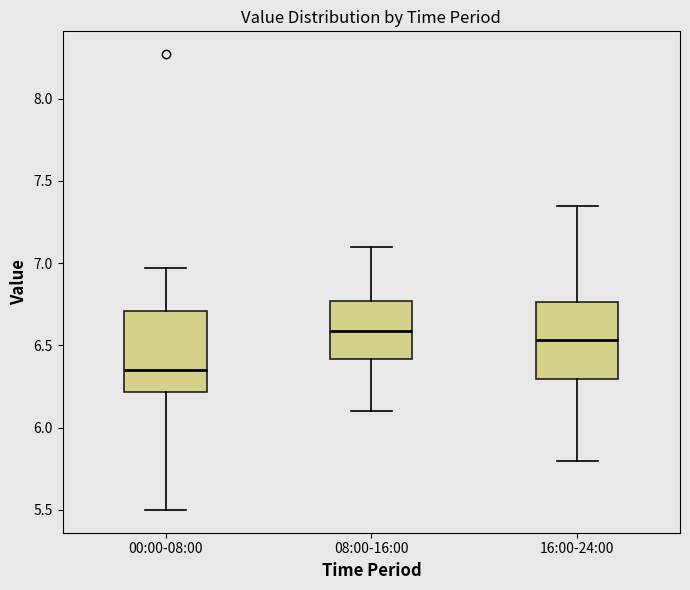

Which box's median line is the highest?

08:00-16:00